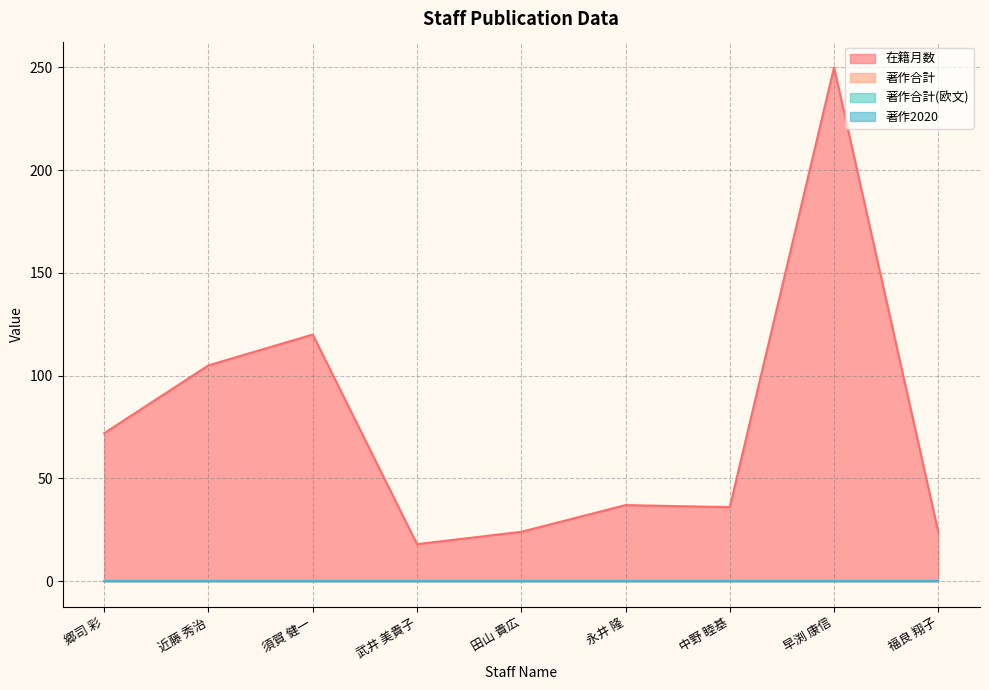

What is the difference between the highest and lowest values at 武井 美貴子?

18